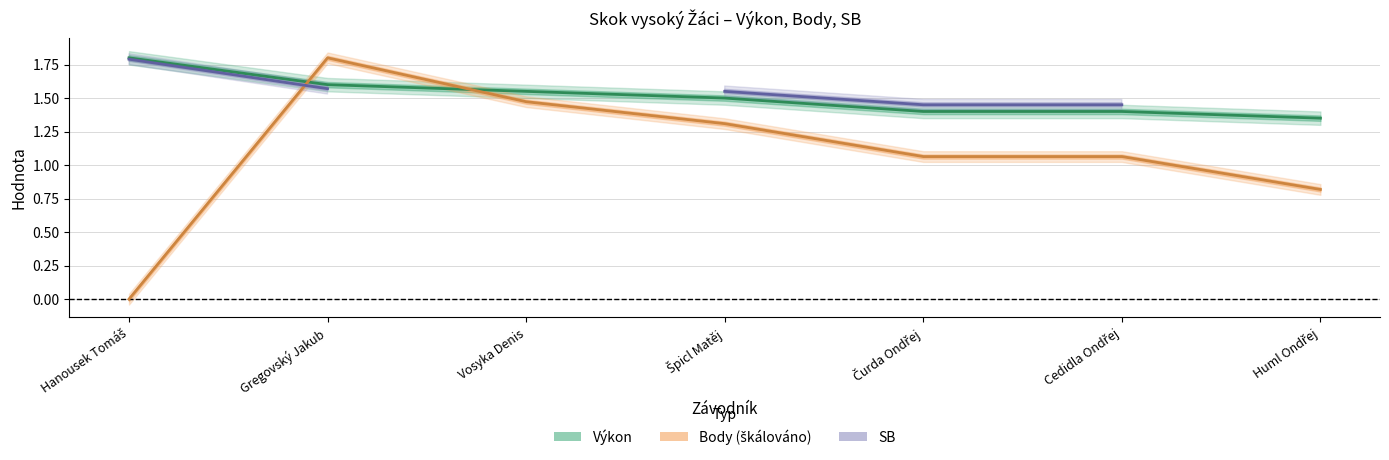

What is the difference between the Body (škálováno) values at Huml Ondřej and Hanousek Tomáš?

0.8